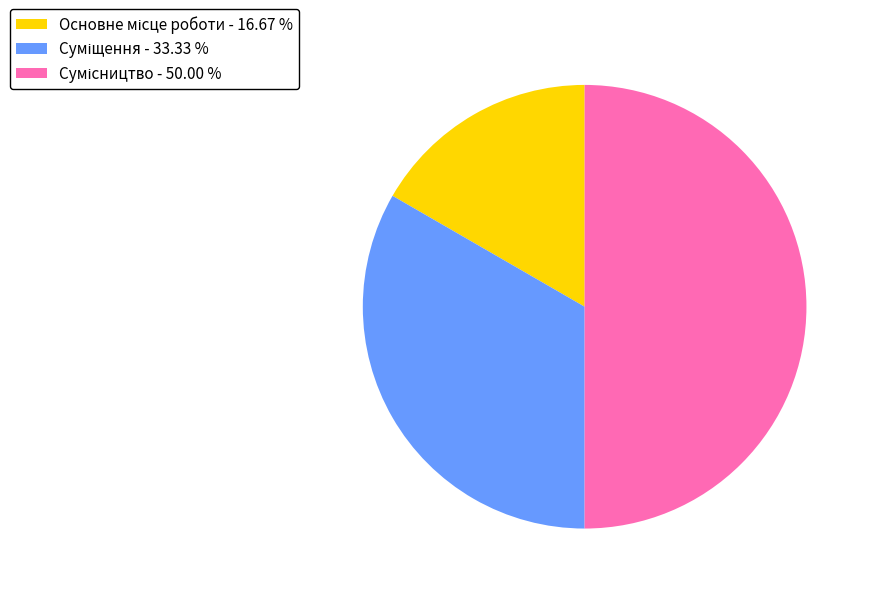

To the nearest percent, what is the combined percentage of Суміщення and Сумісництво?

83%